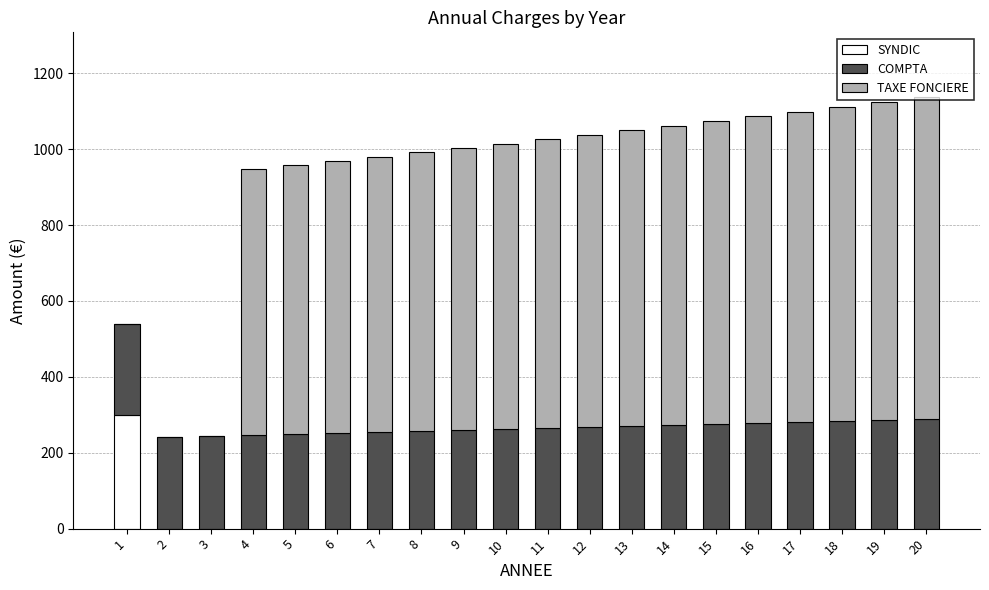

What is the sum of all SYNDIC values?

300.0